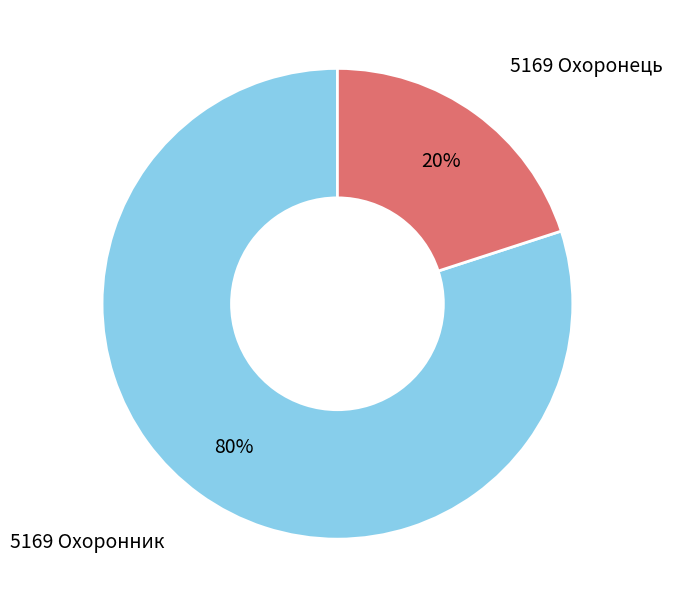

Count the number of slices in the pie.

2